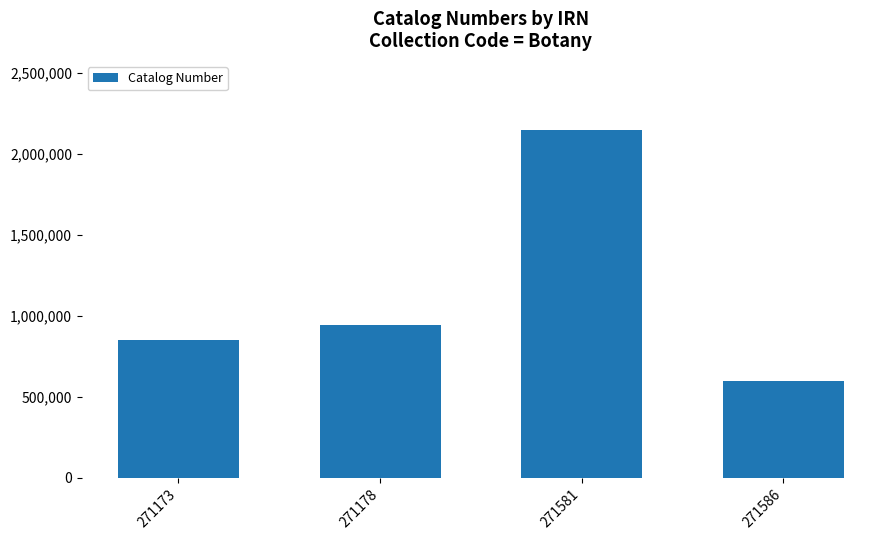

Which category has the highest value across all series?

271581